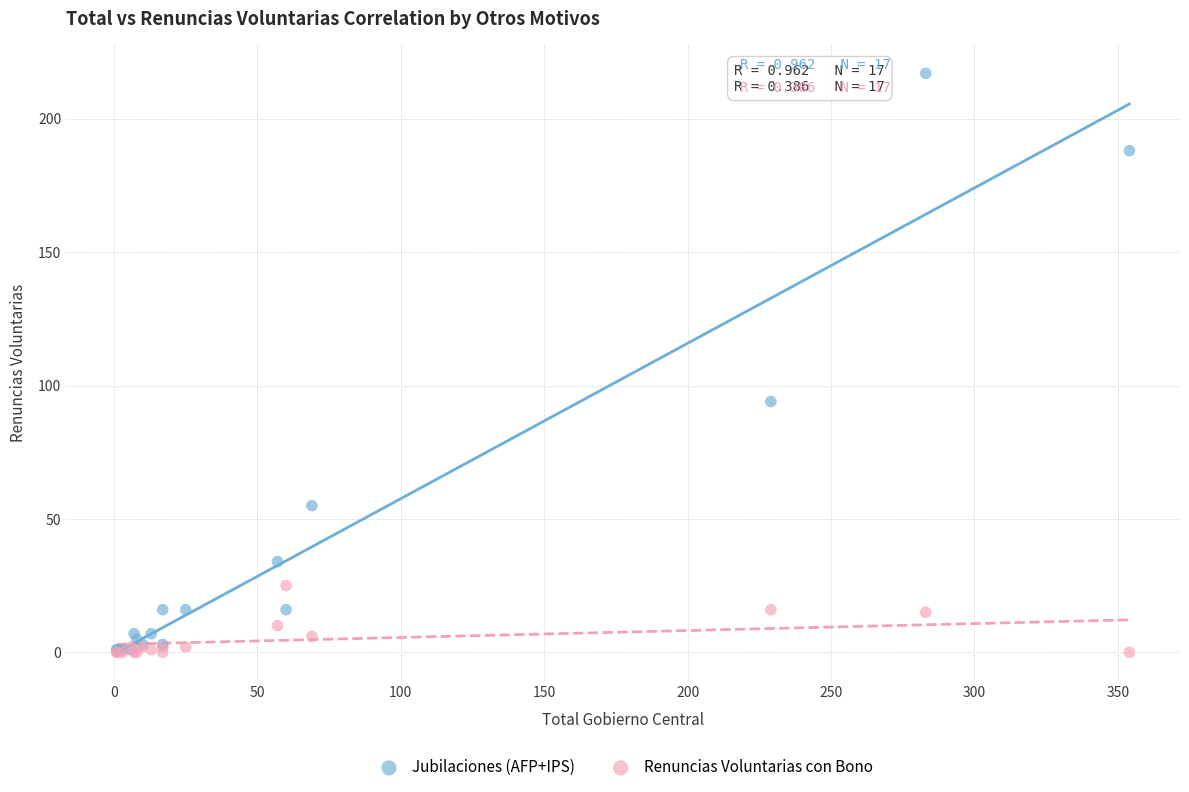

In the Jubilaciones (AFP+IPS) series, what Y value is closest to 109?

94